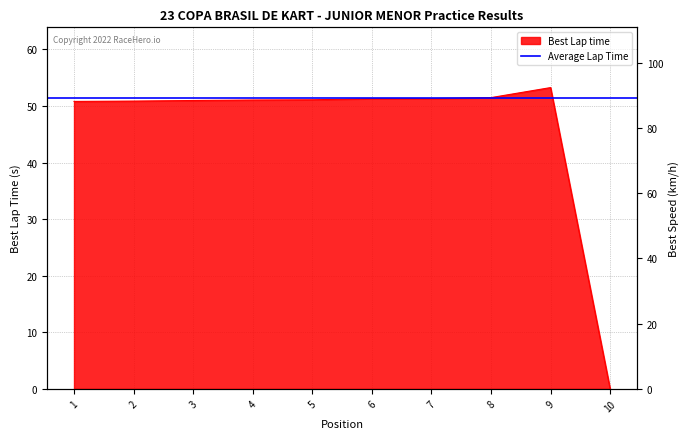

True or false: the data shows 51.1 at 5.

True